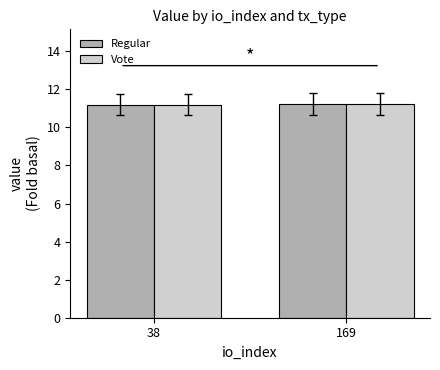

The value of Regular at 169 is 15.1. True or false?

False